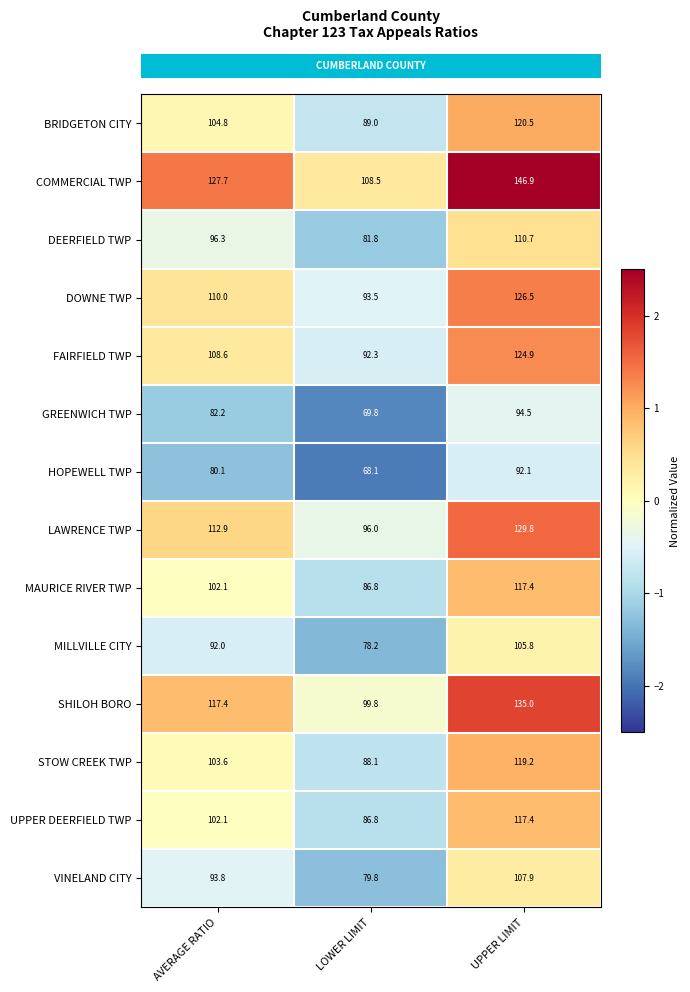

What is the average value of the FAIRFIELD TWP series?

108.6